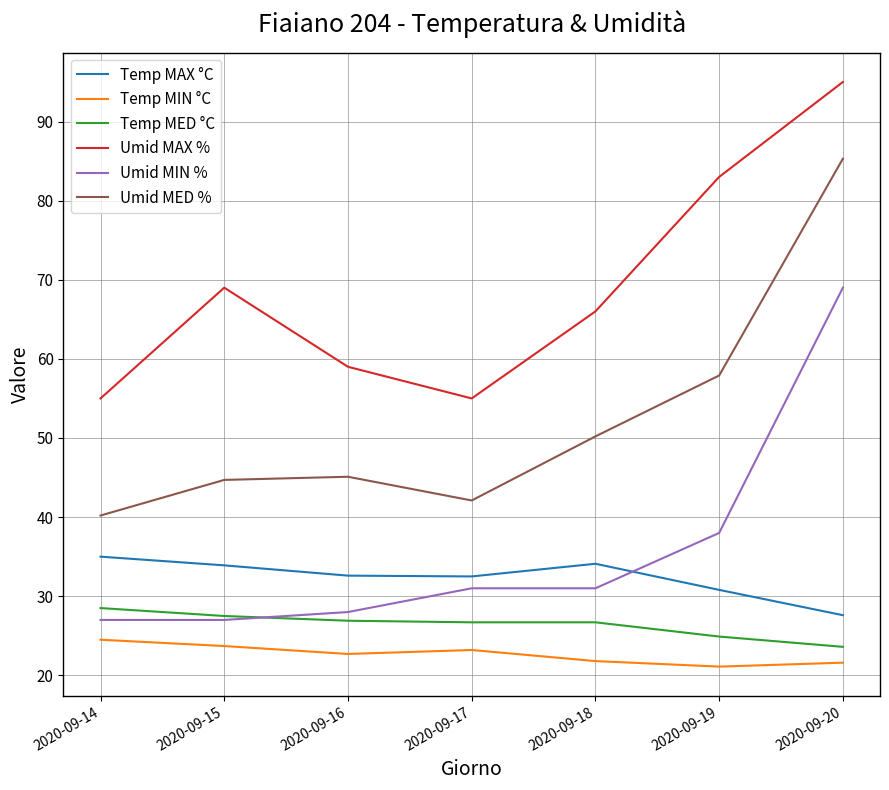

List the series in order of their peak value, lowest first.

Temp MIN °C, Temp MED °C, Temp MAX °C, Umid MIN %, Umid MED %, Umid MAX %